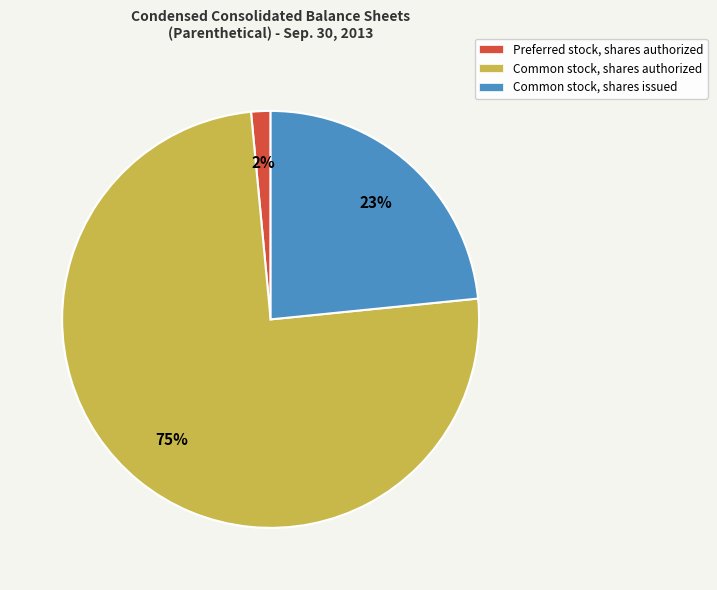

To the nearest percent, what is the average slice percentage?

33%